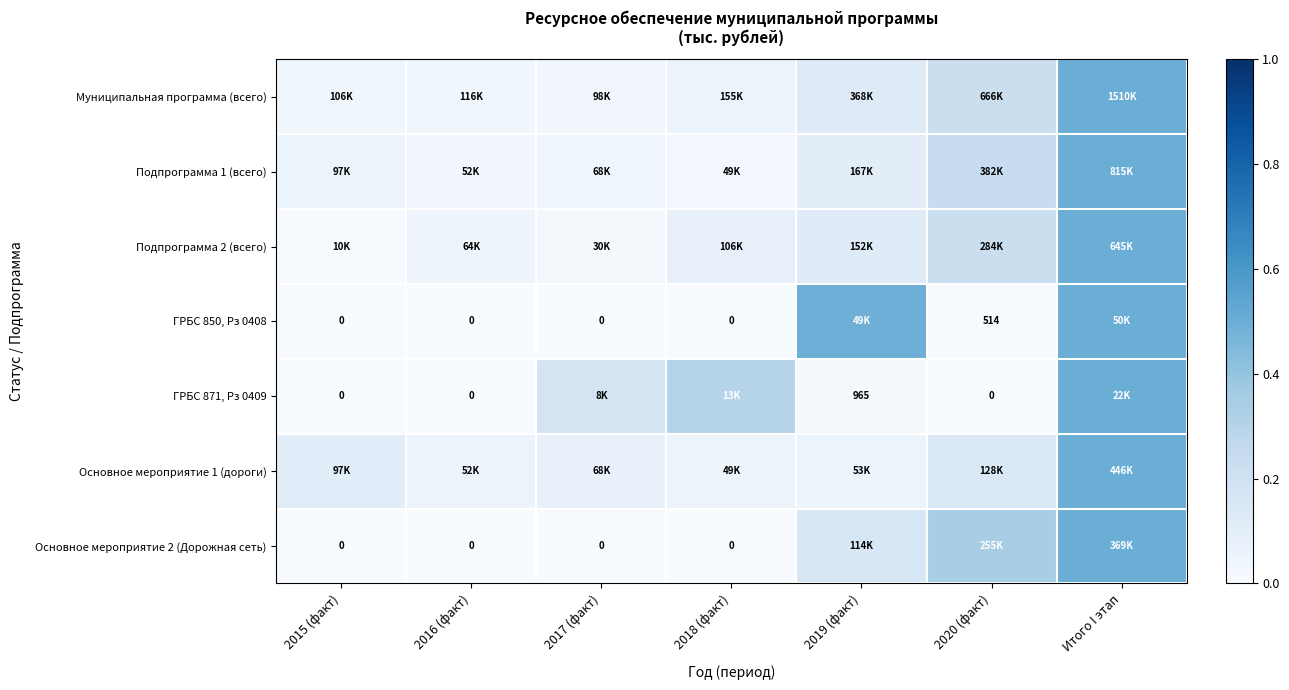

At which label is Подпрограмма 2 (всего) closest to 0?

2015 (факт)